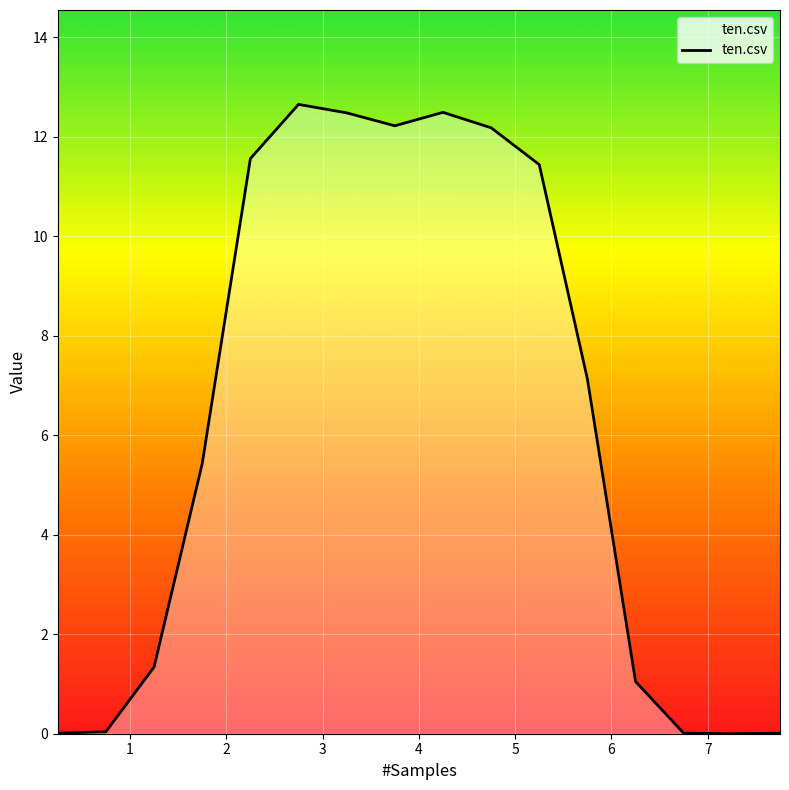

What is the greatest value displayed?

12.7